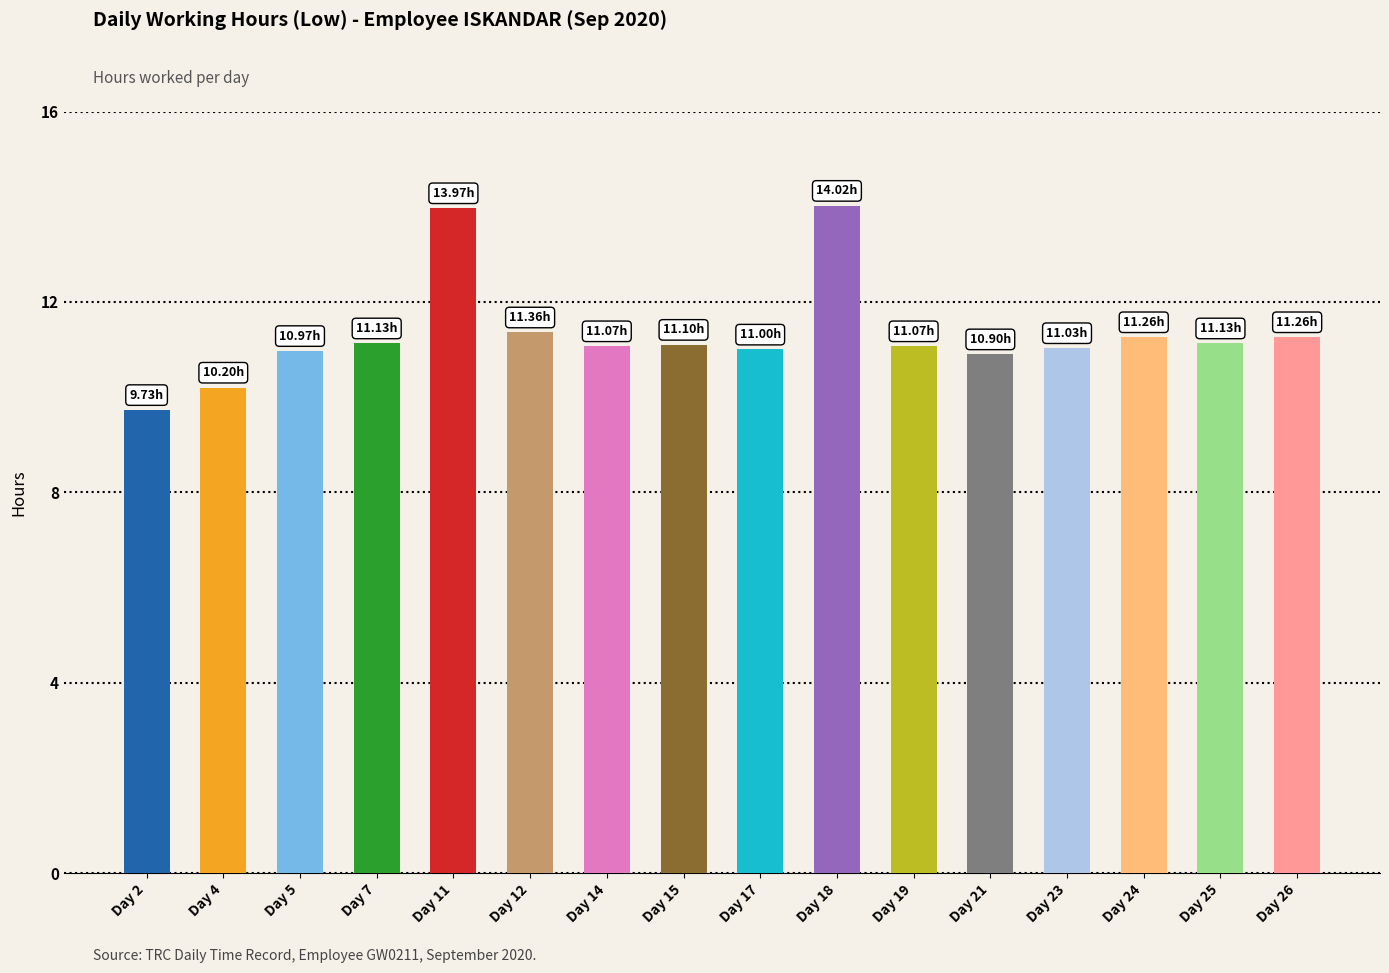

What is the average value?

11.3